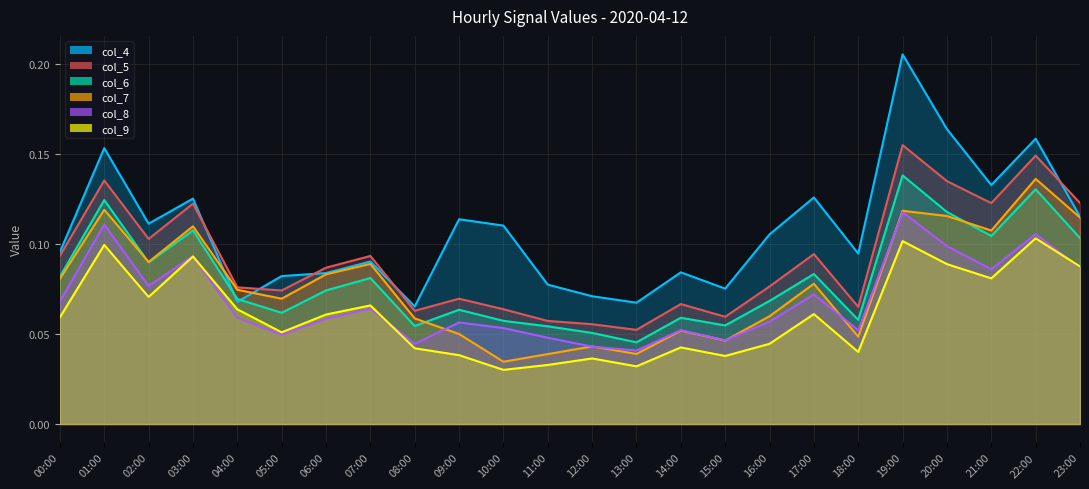

Where is the first local minimum for col_5?

02:00